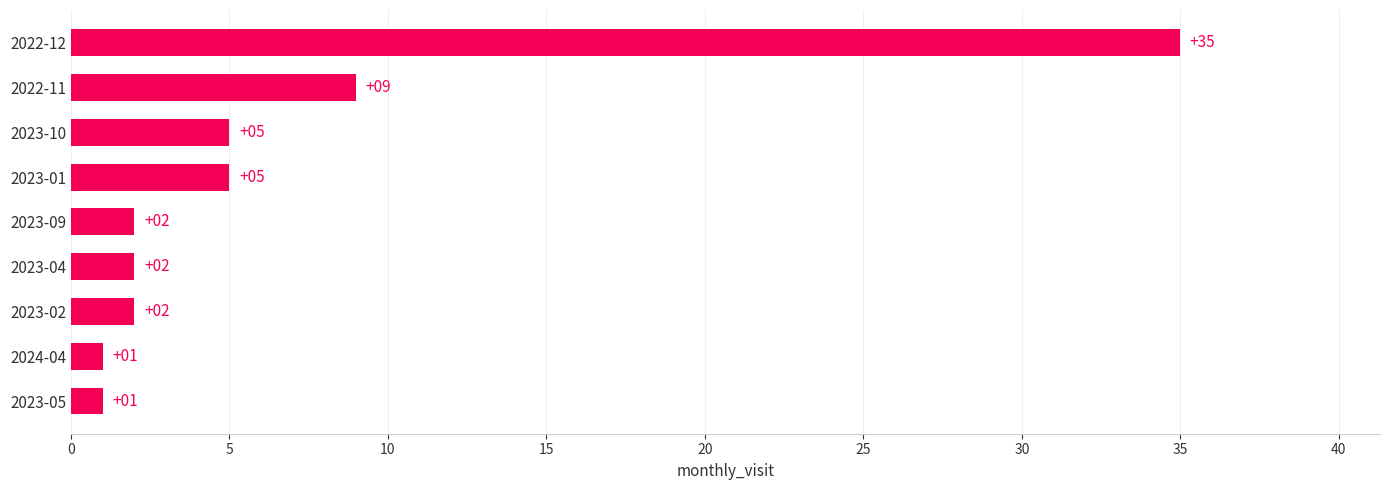

What is the difference between the maximum and minimum values?

34